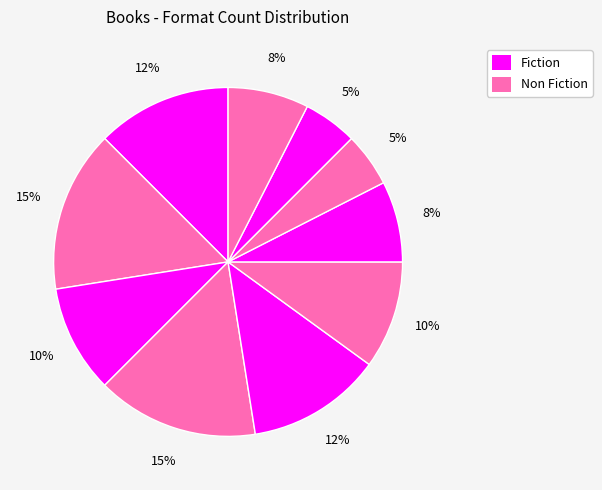

To the nearest percent, what is the difference between the largest and smallest slice percentages?

10%